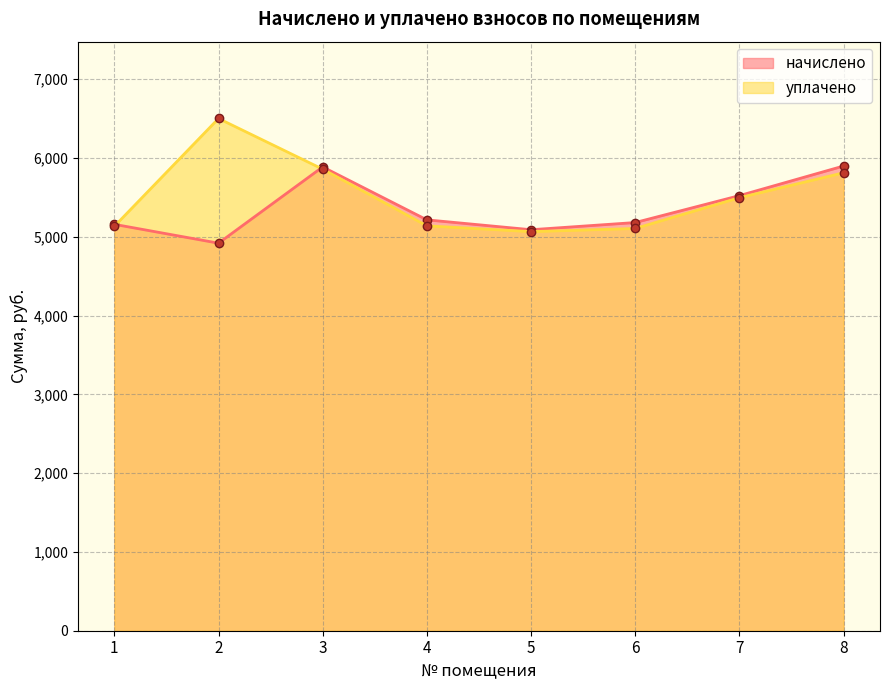

How many data points in уплачено are above 5496?

4